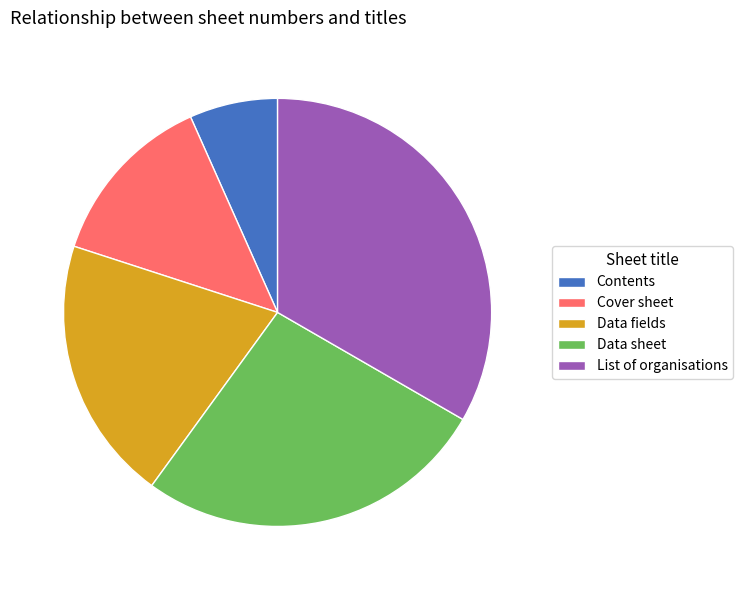

How many segments does this pie chart have?

5